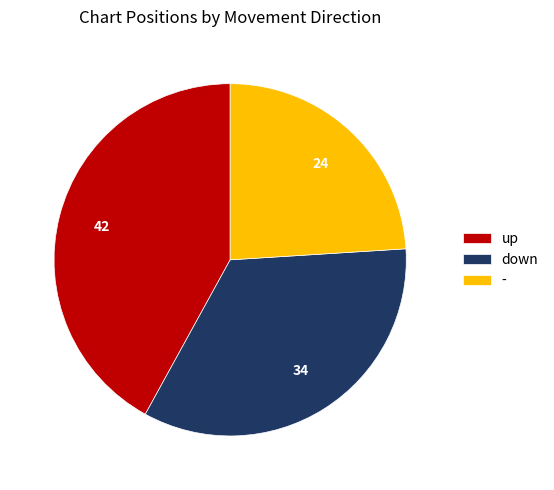

Count the number of slices in the pie.

3